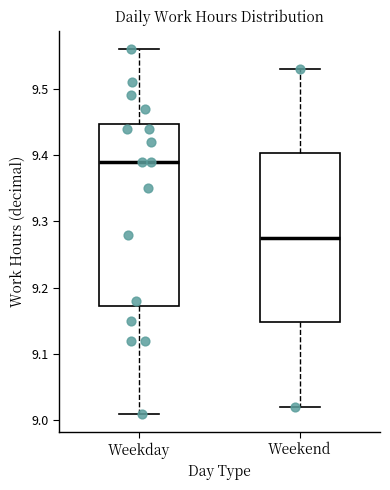

Where does the upper whisker of the box for Weekend end on the y-axis? The values are not printed on the chart, so give them approximately, as read against the axis.

9.53